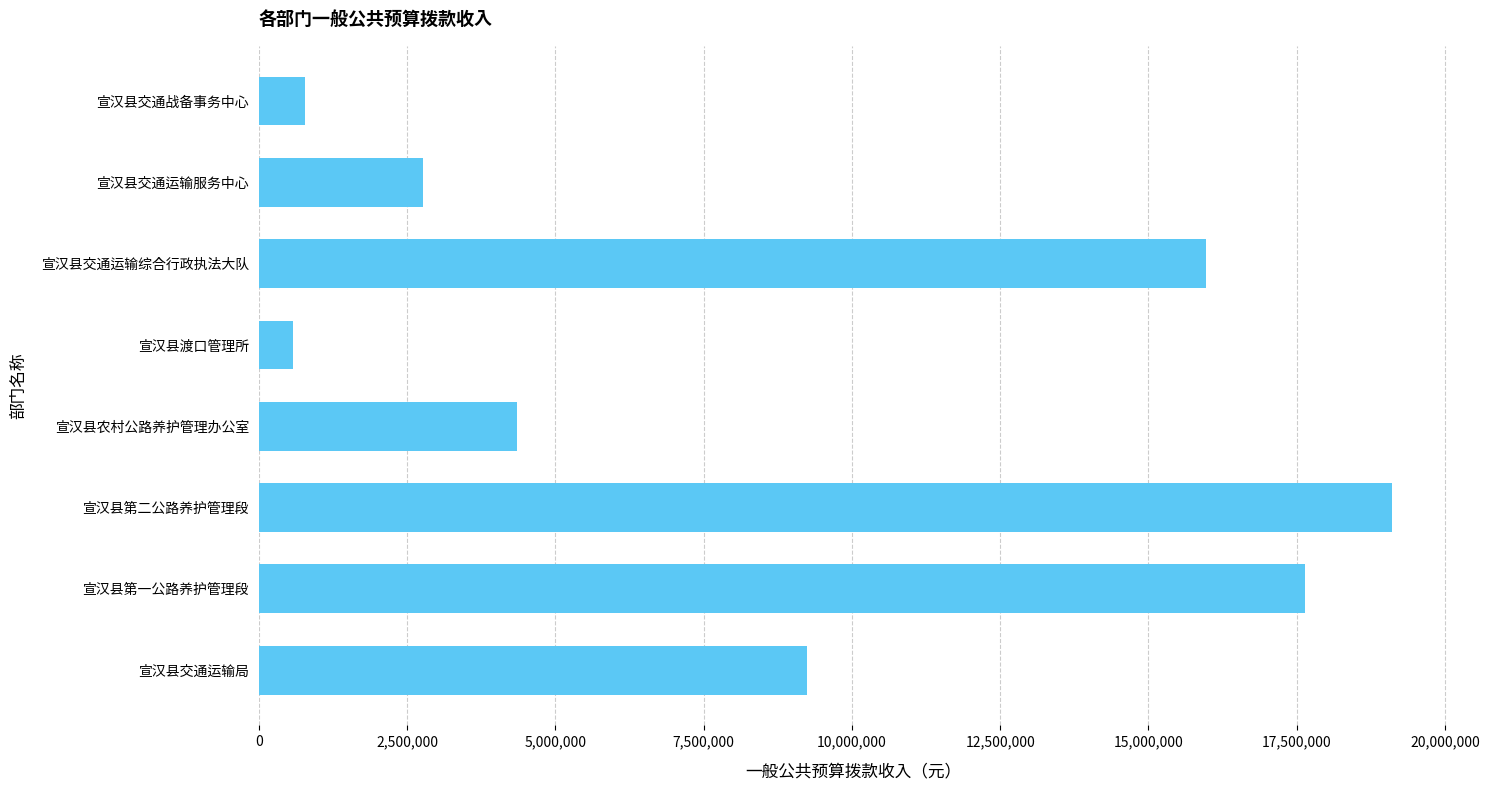

Reading bottom to top, extract all data points from this chart.

宣汉县交通运输局=9240249	宣汉县第一公路养护管理段=17643112	宣汉县第二公路养护管理段=19104372	宣汉县农村公路养护管理办公室=4357522	宣汉县渡口管理所=578325	宣汉县交通运输综合行政执法大队=15977850	宣汉县交通运输服务中心=2764621	宣汉县交通战备事务中心=777884